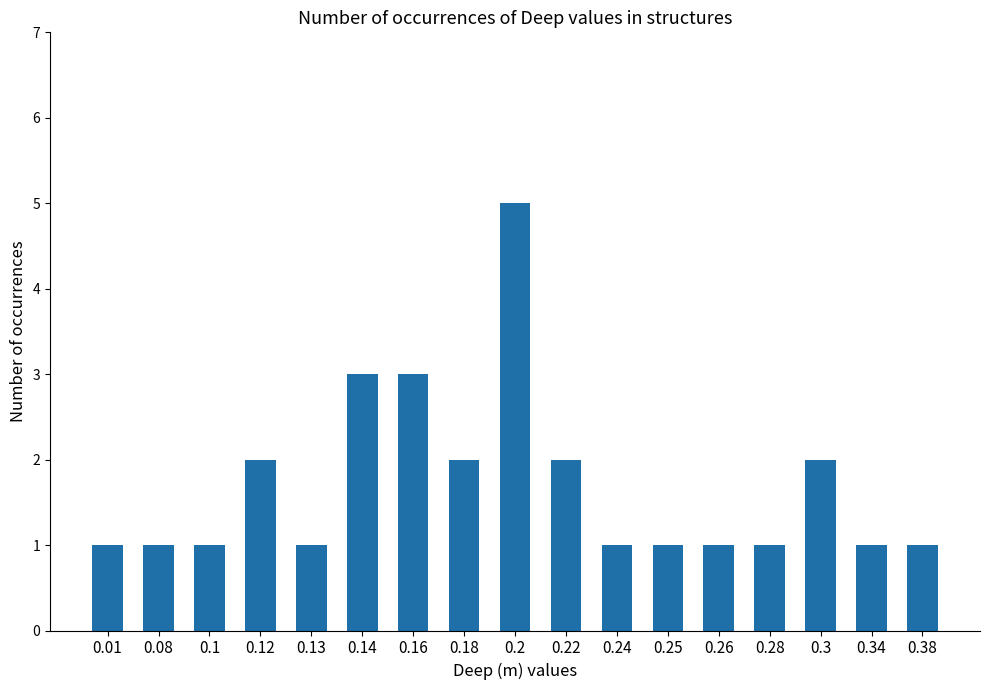

Which has a higher value, 0.24 or 0.16?

0.16